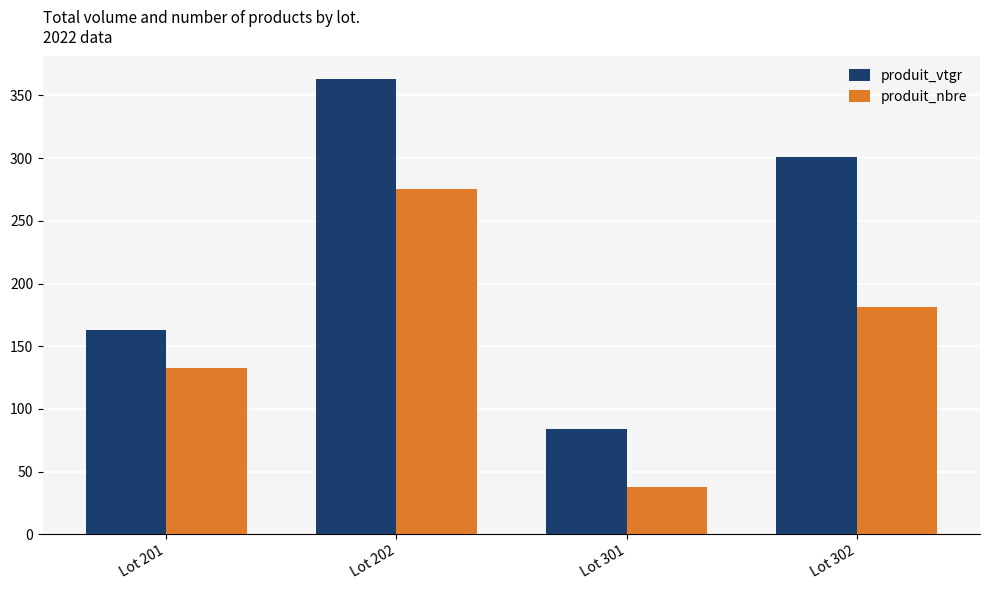

What is the difference between the highest and lowest values at Lot 201?

29.7